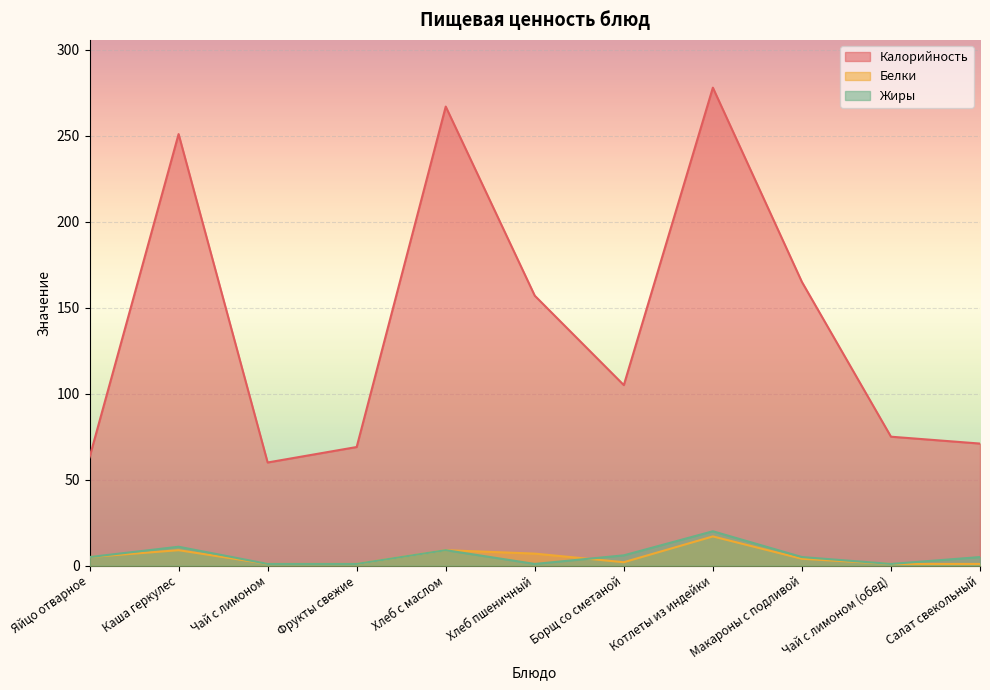

Between Хлеб пшеничный and Борщ со сметаной, which series saw the biggest shift?

Калорийность